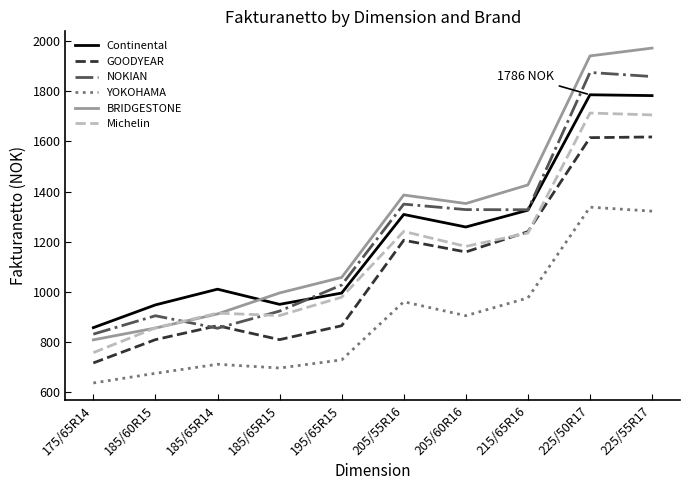

How many lines are shown in the chart?

6